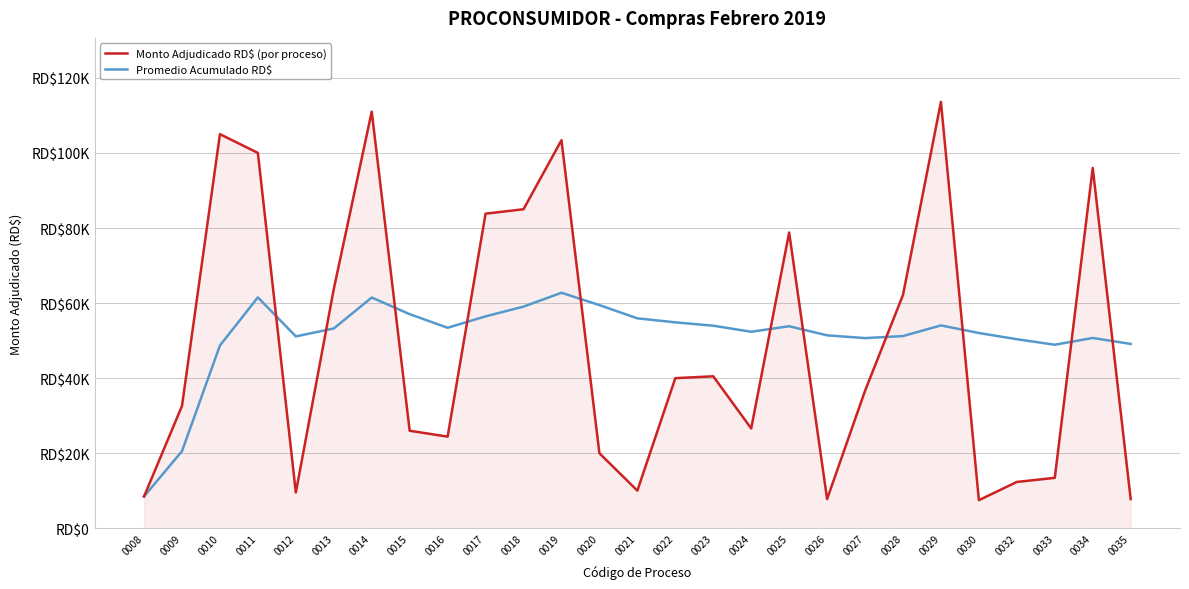

List the series in order of their overall mean, lowest first.

Monto Adjudicado RD$ (por proceso), Promedio Acumulado RD$